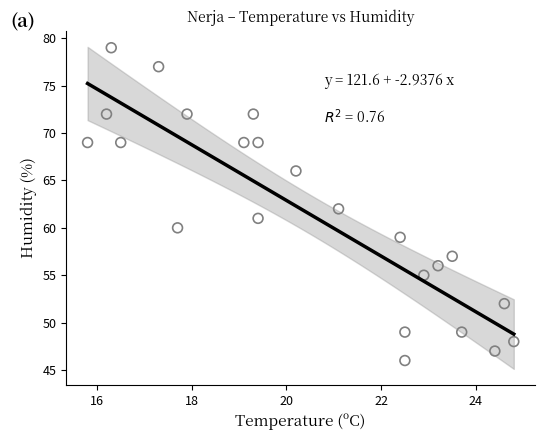

What is the range of Y values (max minus min)?

33